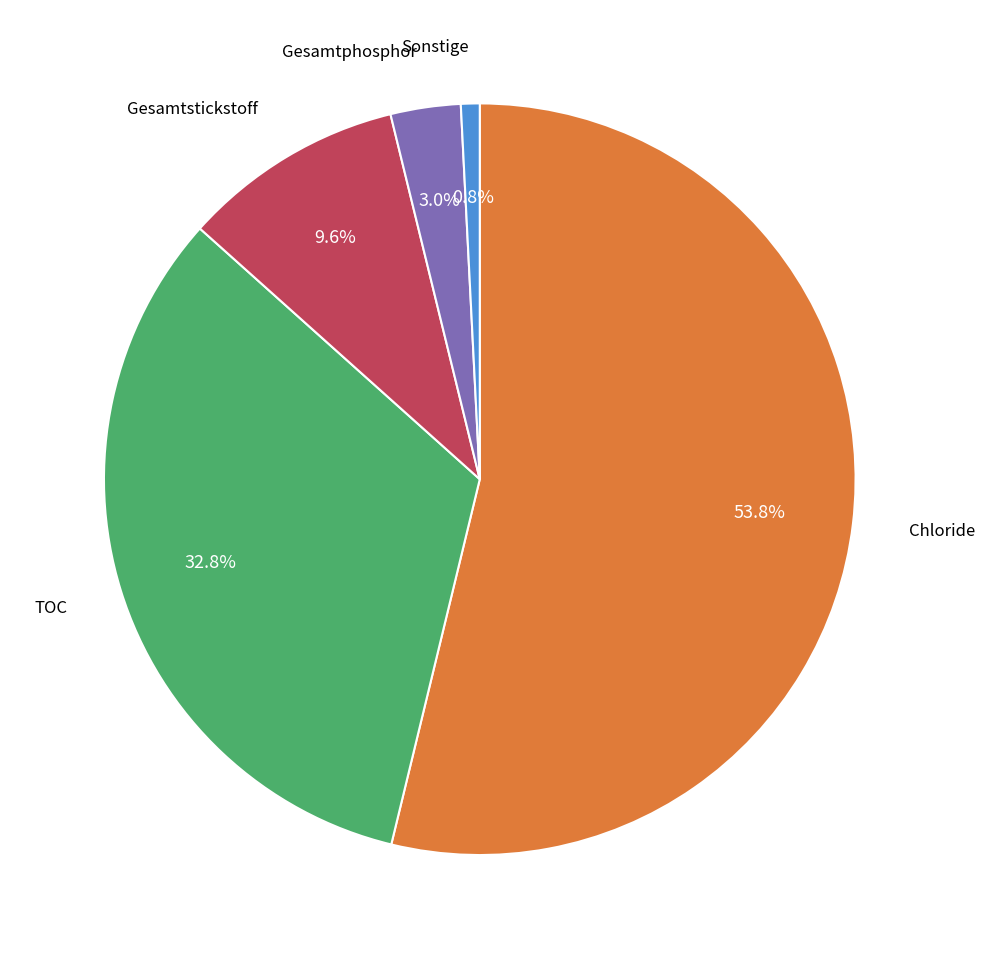

Is there a majority slice in this chart?

Yes